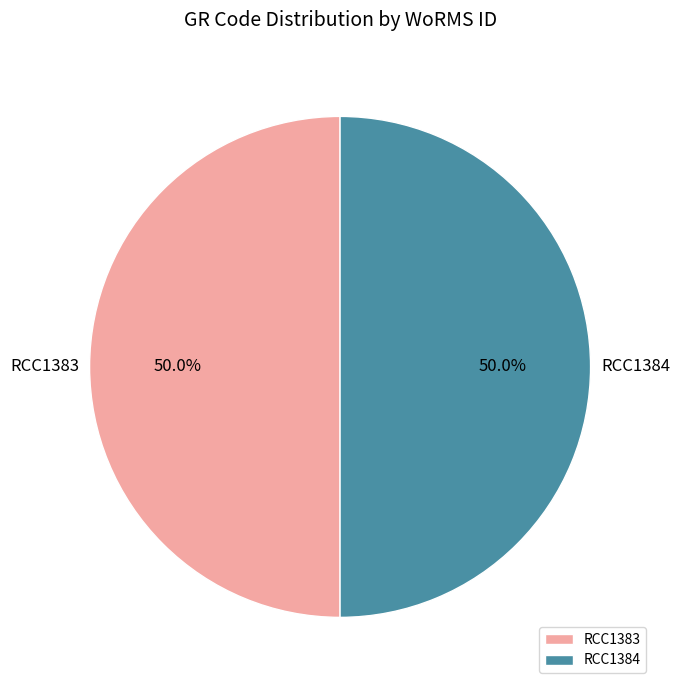

How many segments does this pie chart have?

2